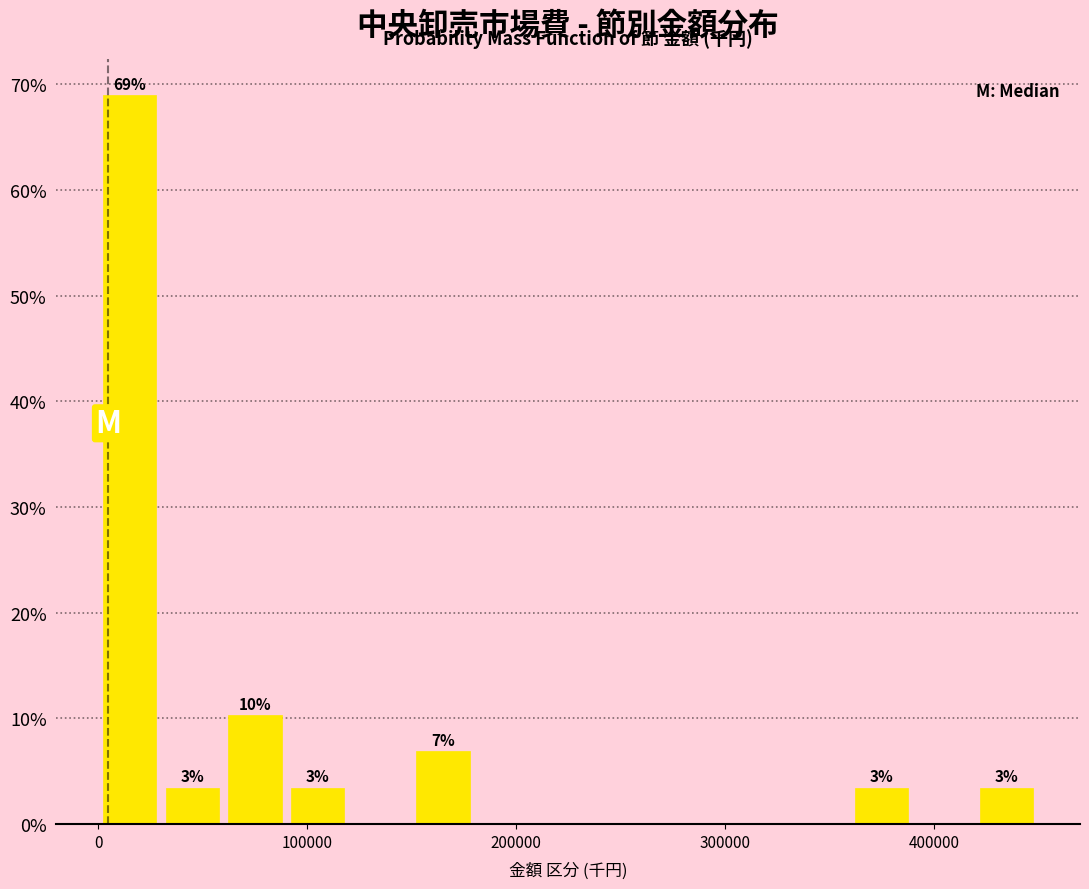

Read against the x-axis, roughly where is the centre of the tallest bar?

10000